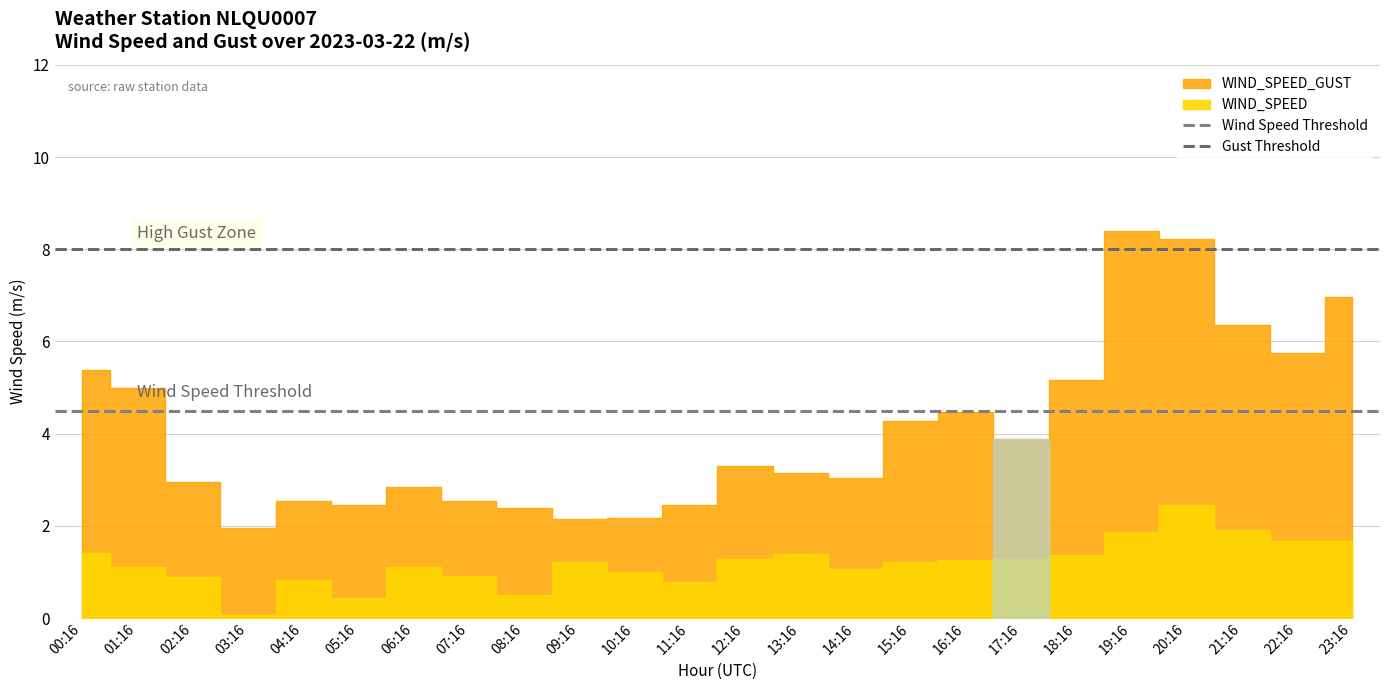

True or false: Gust Threshold has a value of 8.0 at 01:16.

True